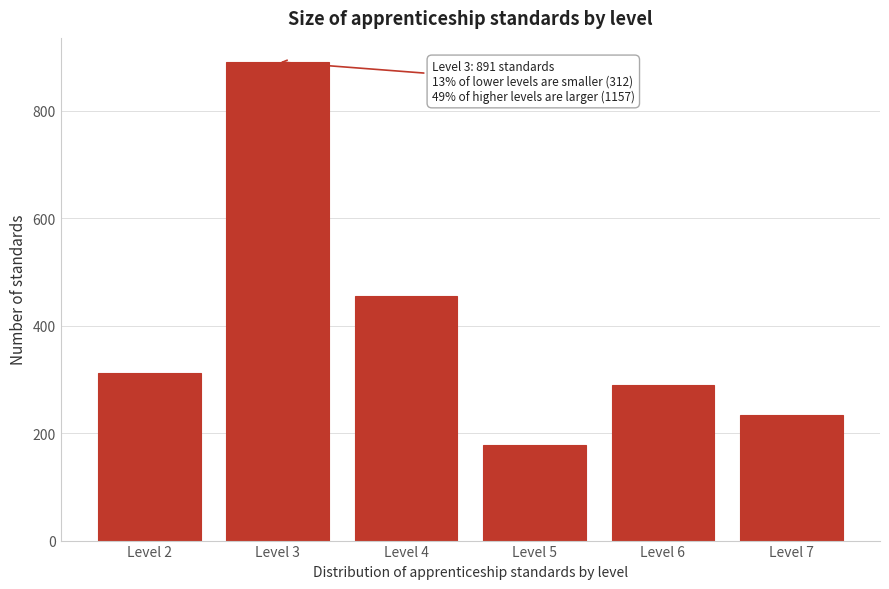

Reading left to right, list all the values displayed in this chart.

312	891	456	178	289	234